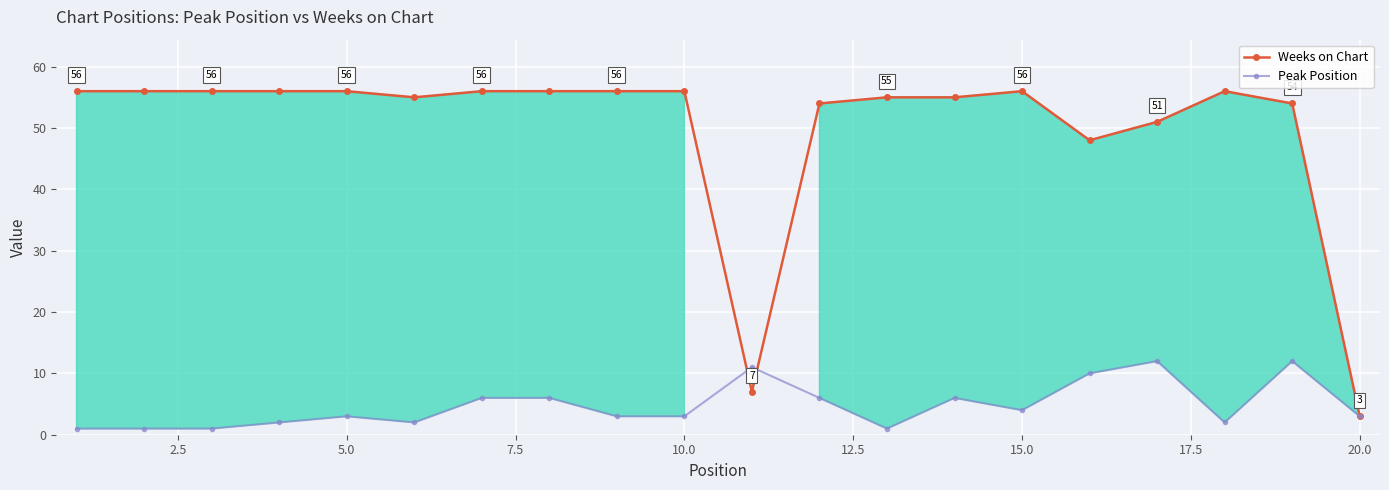

True or false: Peak Position has more than 2 points higher than both neighbors.

True